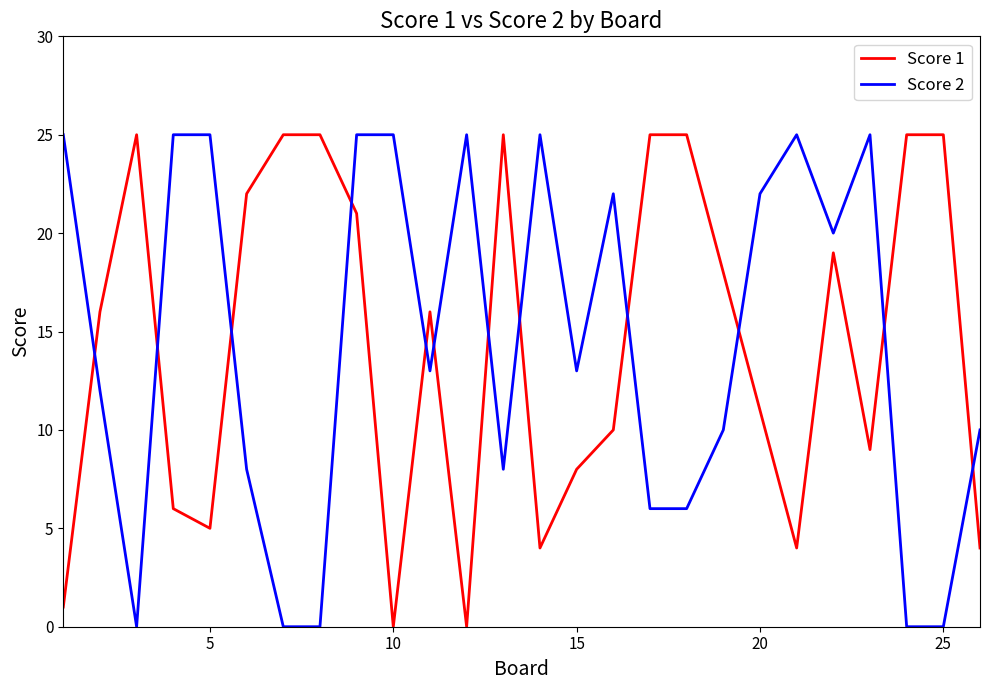

True or false: Score 1 and Score 2 intersect in this chart.

True